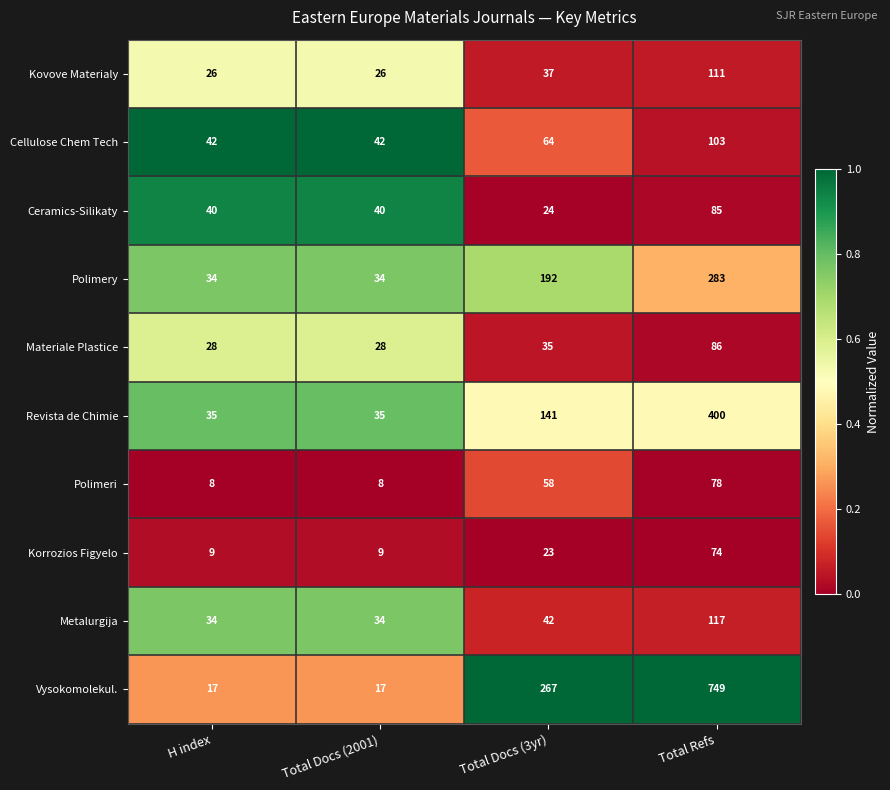

Count the number of categories in the chart.

4